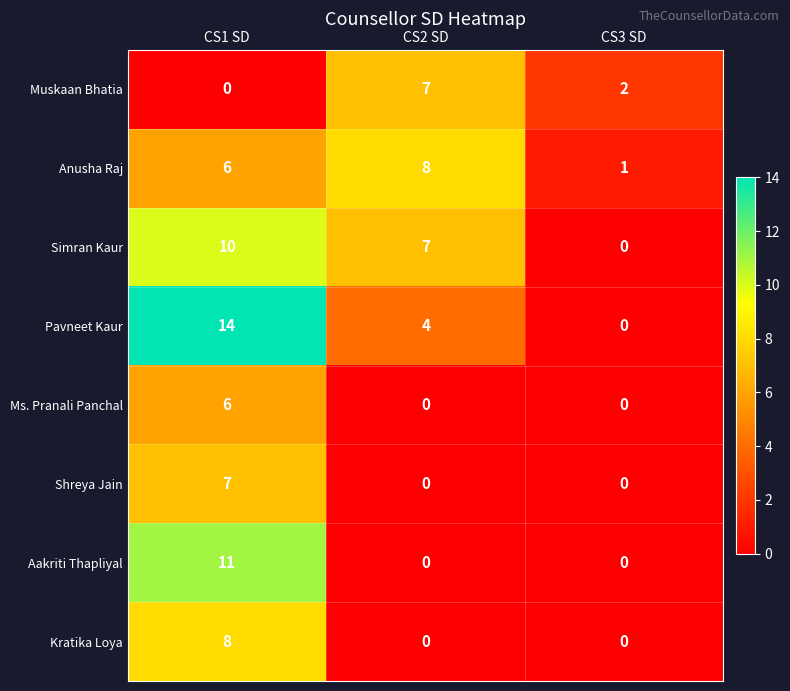

The Shreya Jain series shows 3 at CS2 SD. True or false?

False